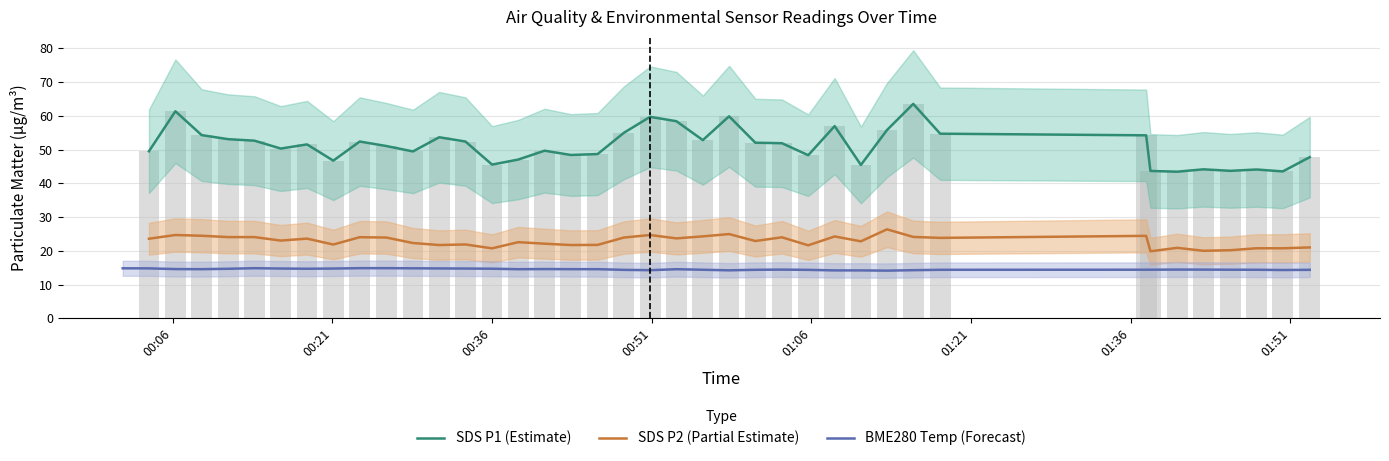

How many values are between 14 and 15?

40